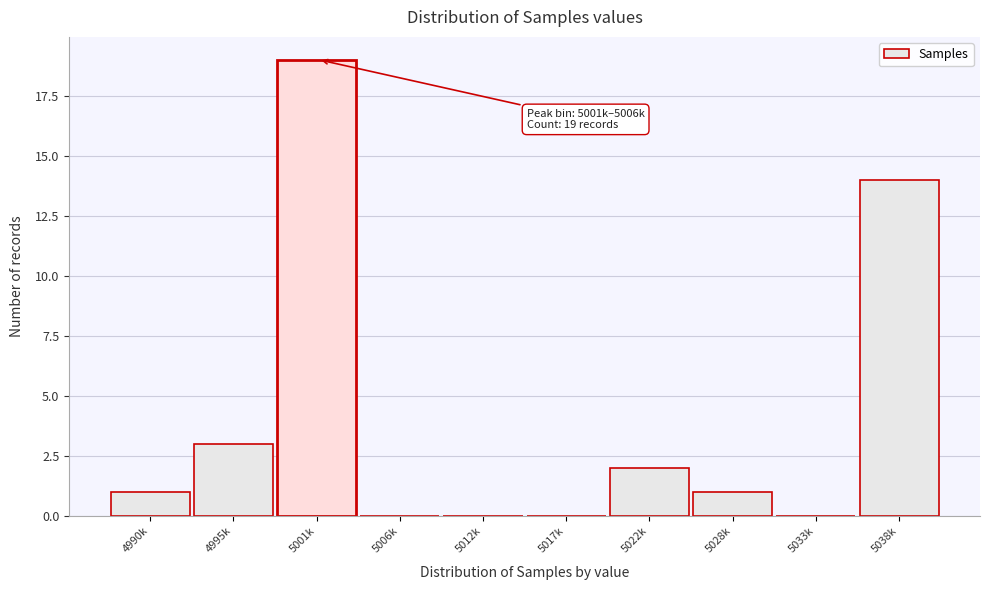

Reading left to right, list all the values displayed in this chart.

4990k=1	4995k=3	5001k=19	5006k=0	5012k=0	5017k=0	5022k=2	5028k=1	5033k=0	5038k=14